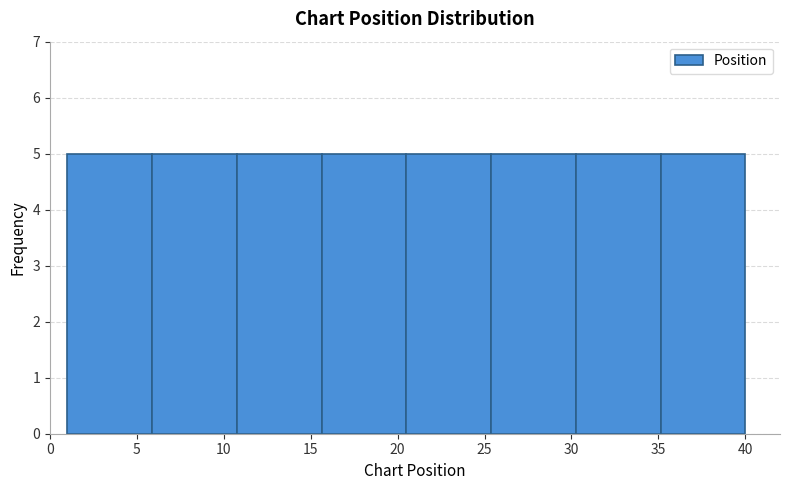

Reading left to right, transcribe this chart: for each bar, give the range it covers on the x-axis and its height. Neither the bar edges nor the heights are printed on the chart, so give them approximately, as read against the axes.

1.0 to 6.0: 5
6.0 to 11.0: 5
11.0 to 15.5: 5
15.5 to 20.5: 5
20.5 to 25.5: 5
25.5 to 30.5: 5
30.5 to 35.0: 5
35.0 to 40.0: 5